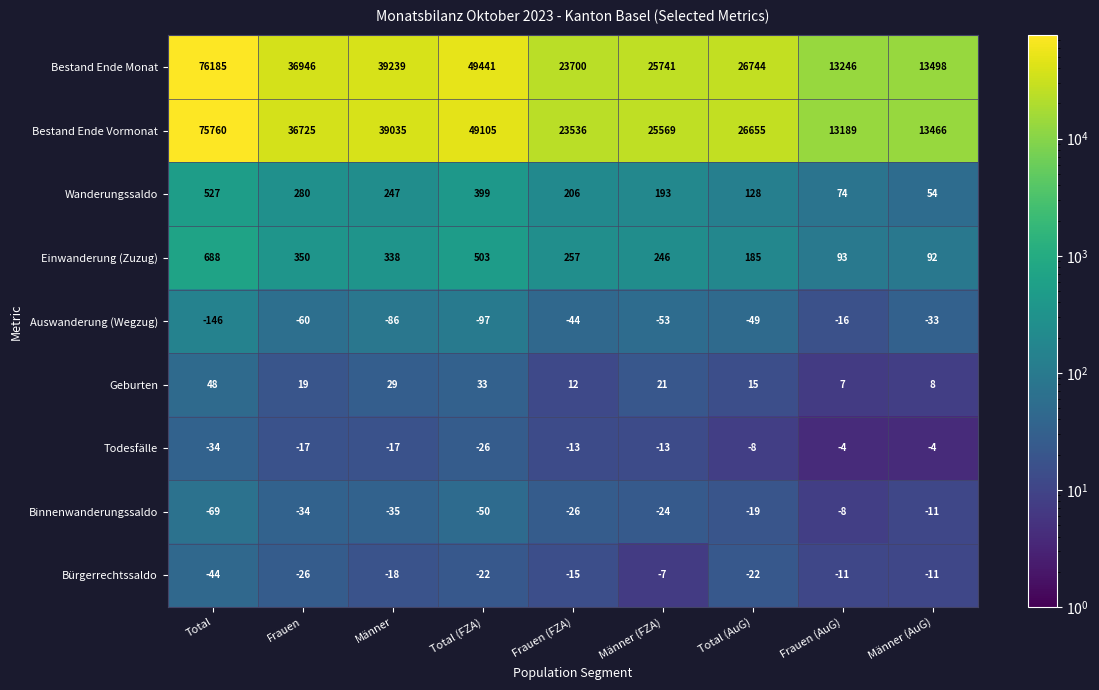

Is it true that Einwanderung (Zuzug) equals 688 at Total?

True